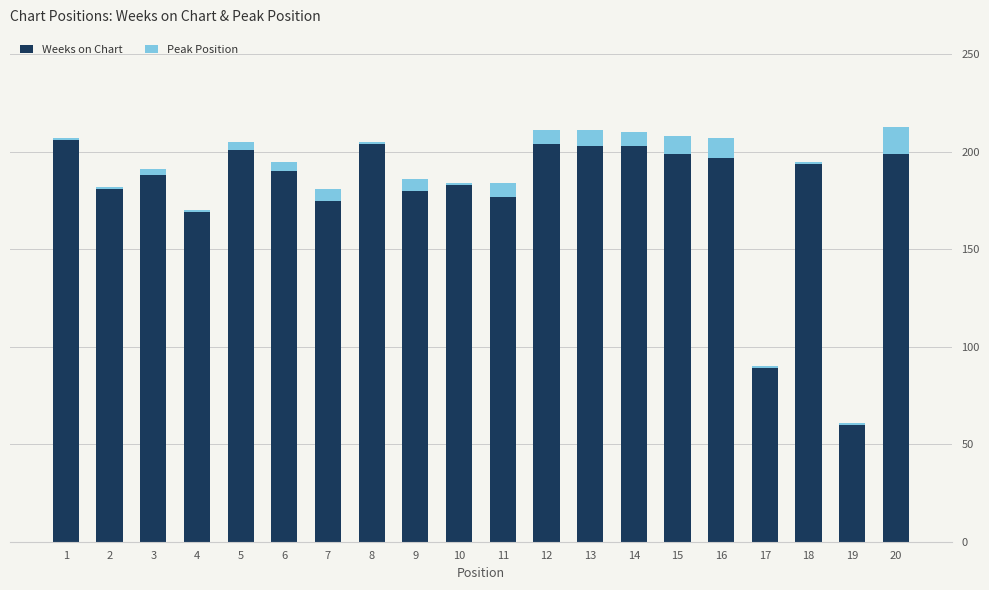

What is the sum of all Weeks on Chart values?

3602